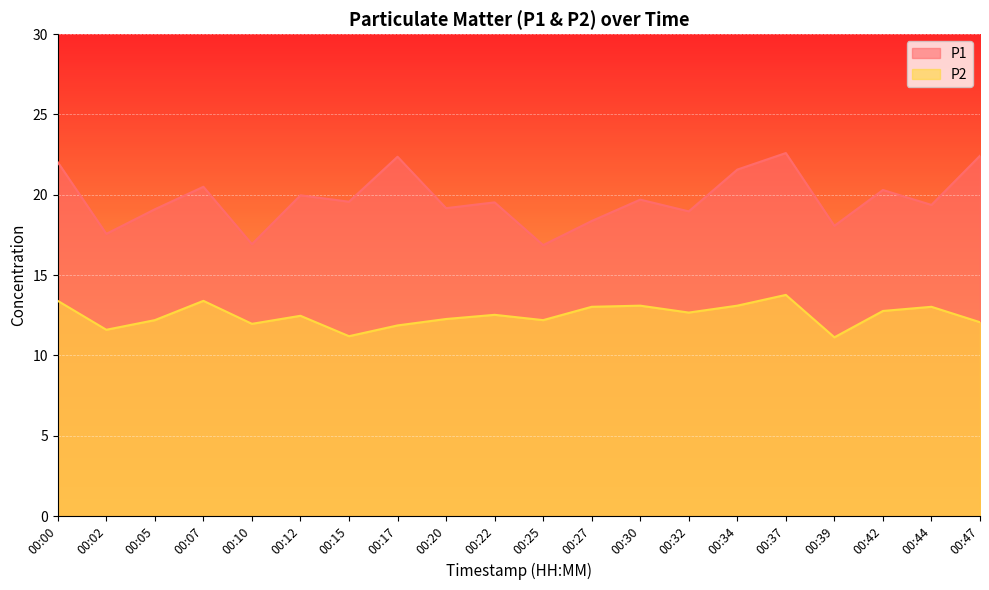

Between 00:22 and 00:32, which is larger?

00:22